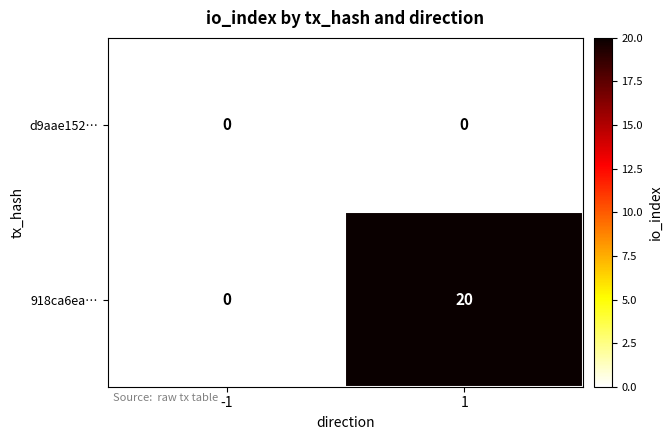

Reading left to right, list all the values displayed in this chart.

d9aae152…: 0	0
918ca6ea…: 0	20